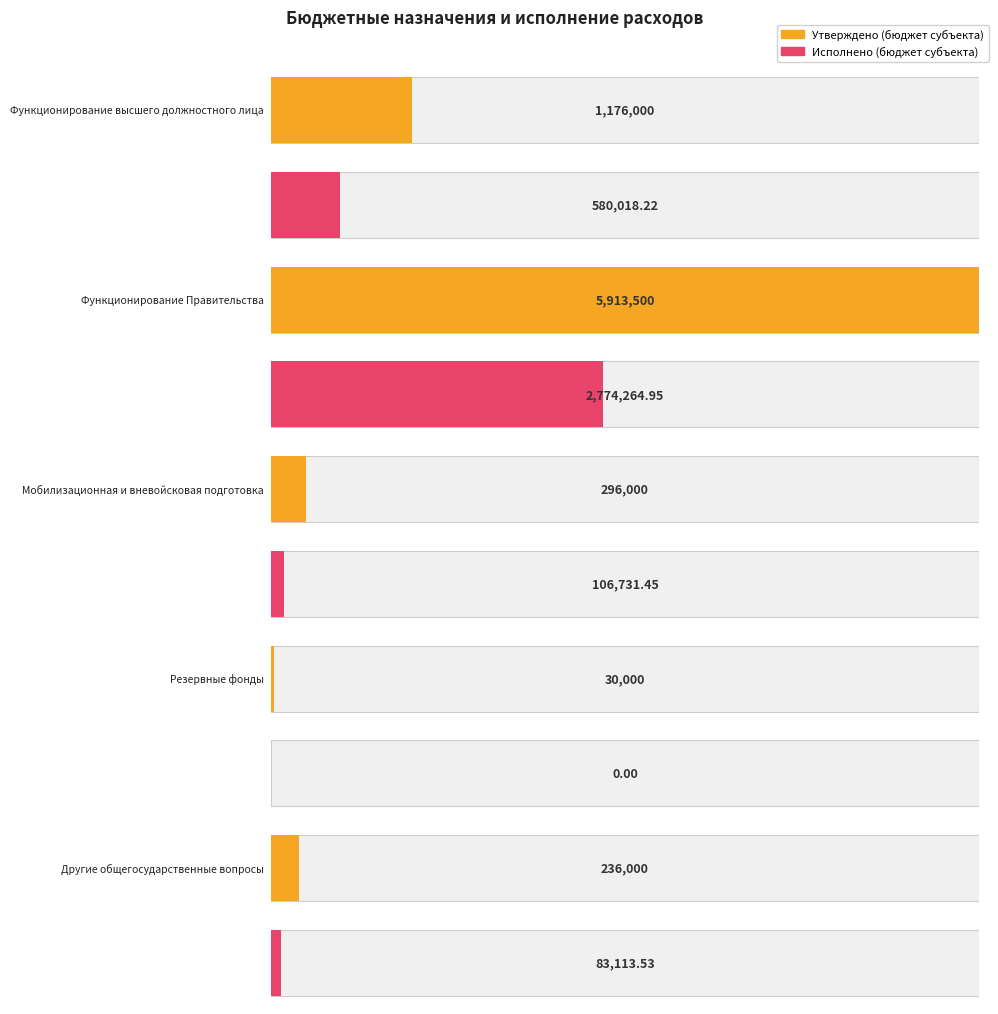

How many groups of bars are there?

5